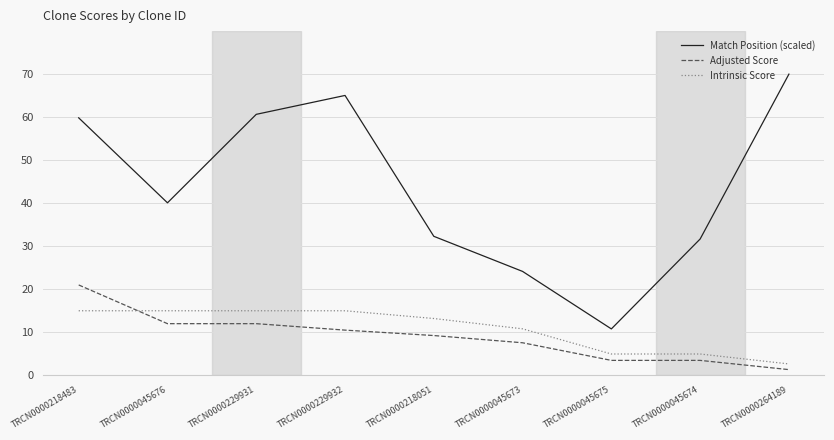

True or false: Match Position (scaled) and Adjusted Score intersect in this chart.

False